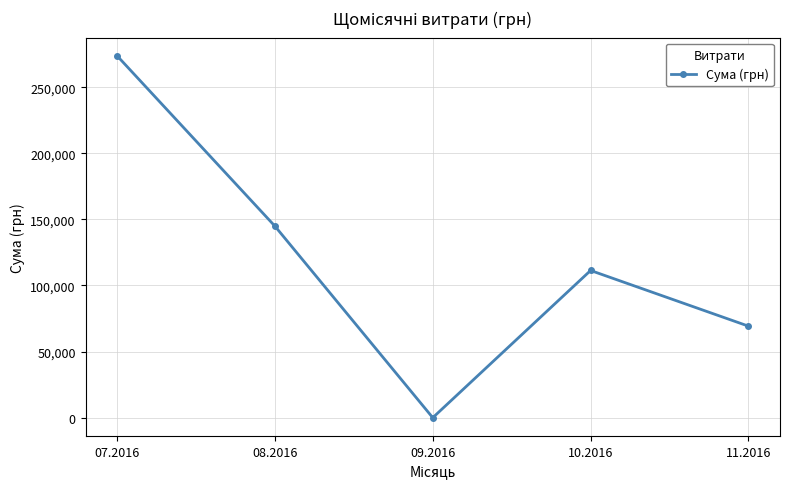

What is the difference between the maximum and second lowest values?

204476.5